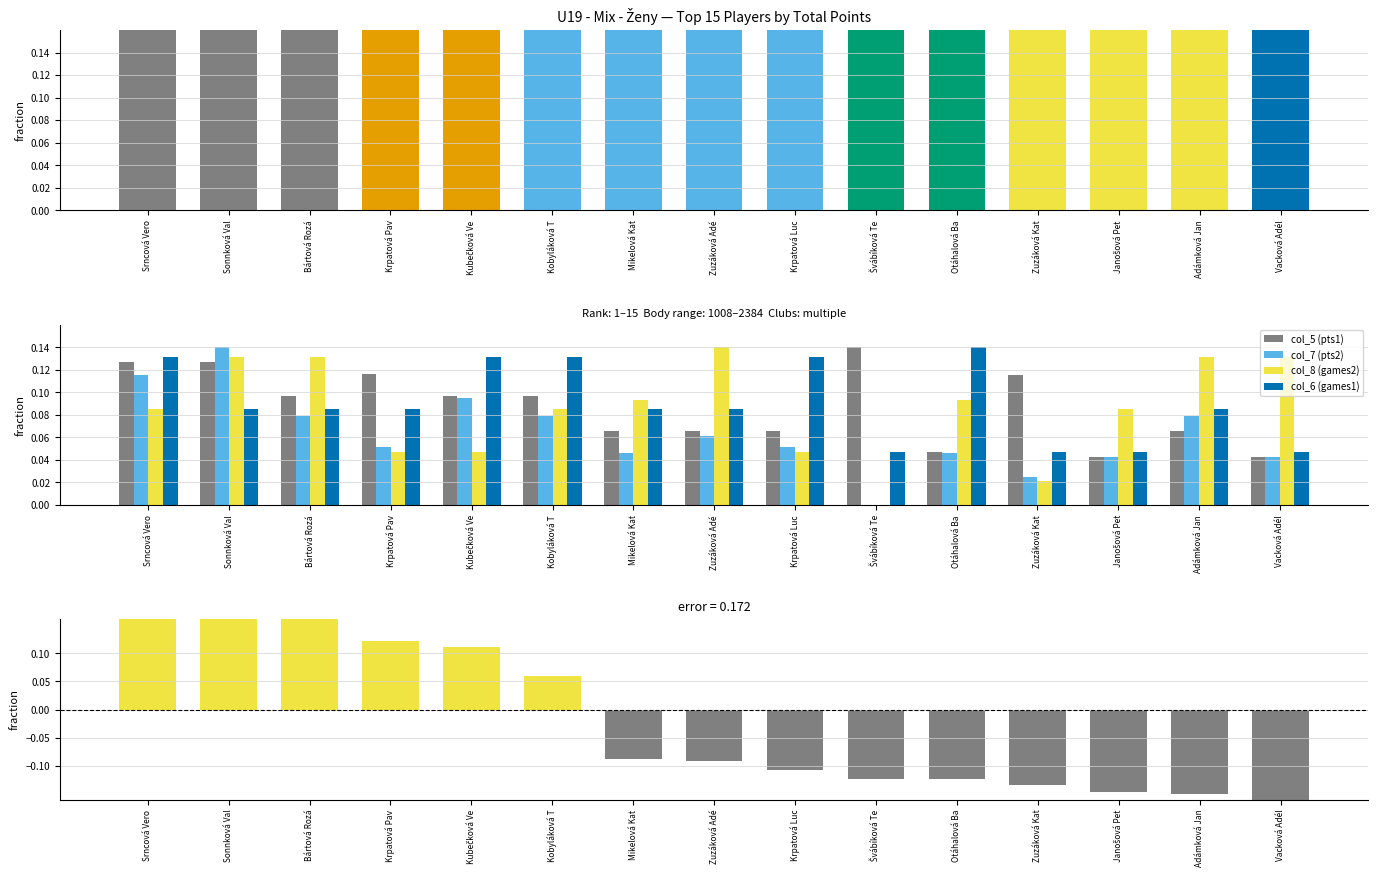

What is the total value across all series at Krpatová Pav?

1.1